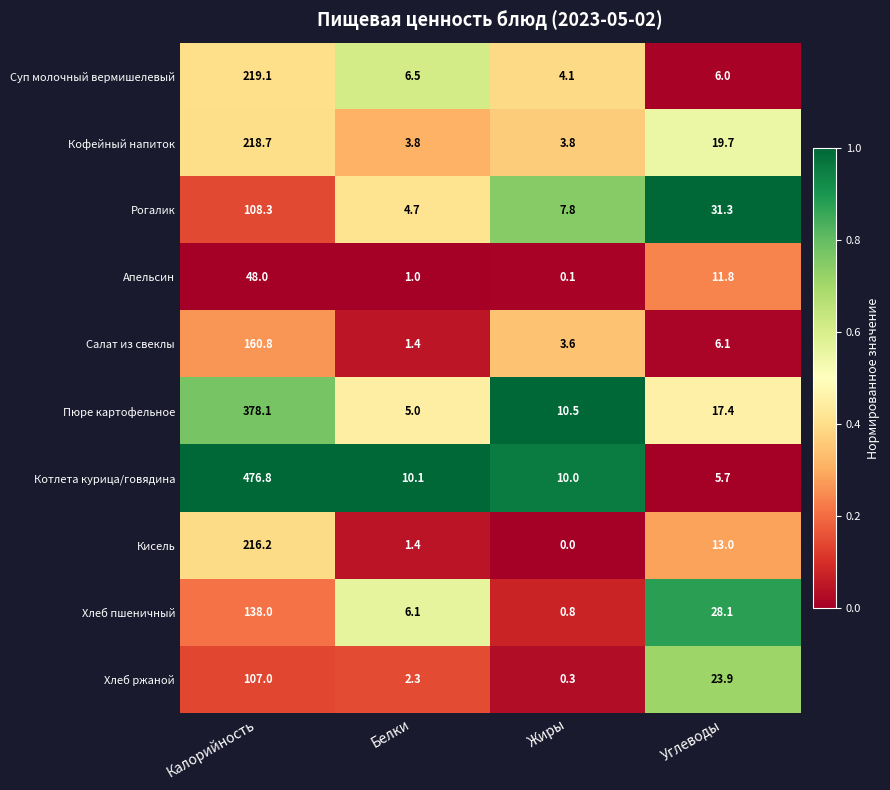

Is it true that Рогалик equals 43.9 at Калорийность?

False